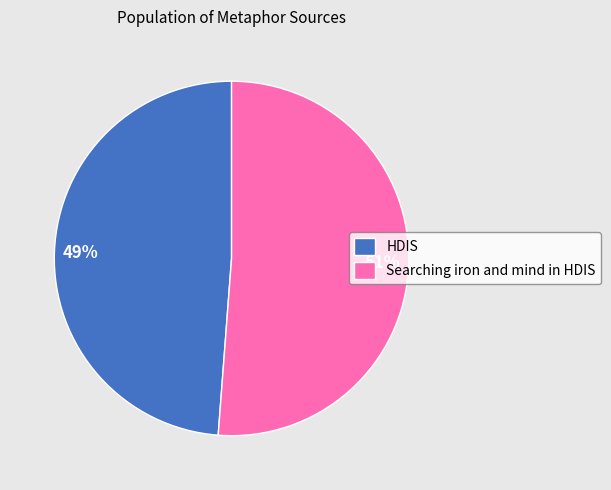

Count the number of slices in the pie.

2